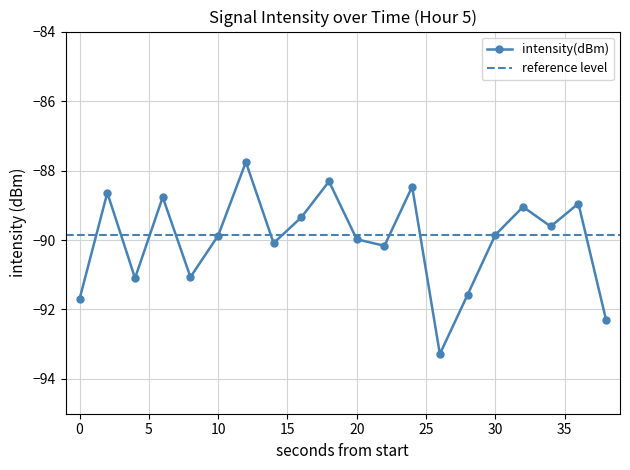

At which category does the data reach its first local valley?

4